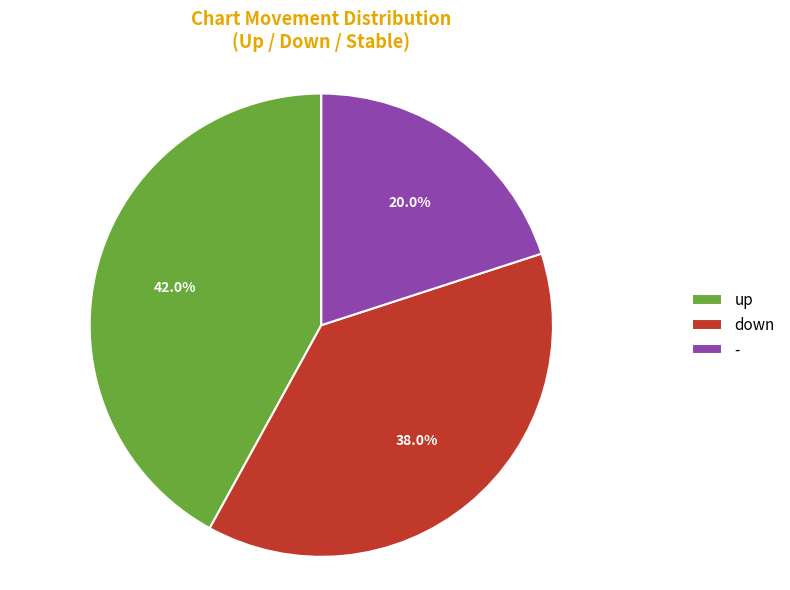

To the nearest percent, what portion does - represent?

20%